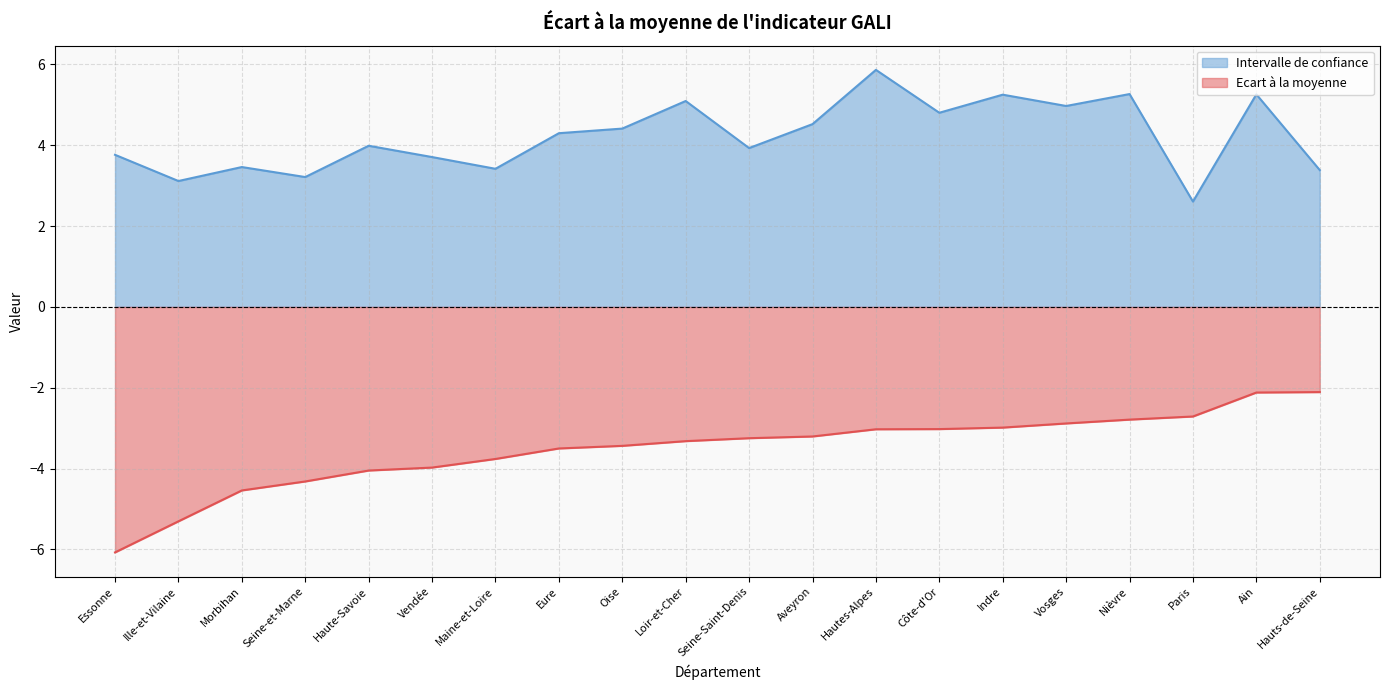

True or false: Intervalle de confiance has a value of 5.9 at Hautes-Alpes.

True